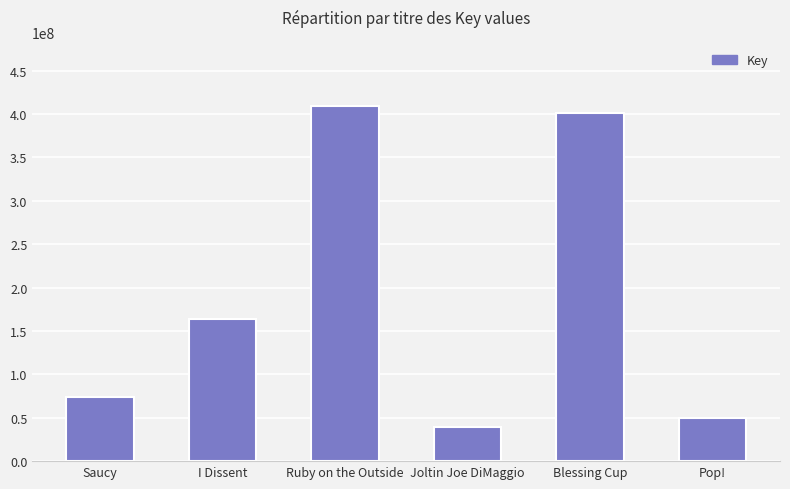

How many categories are shown in the chart?

6